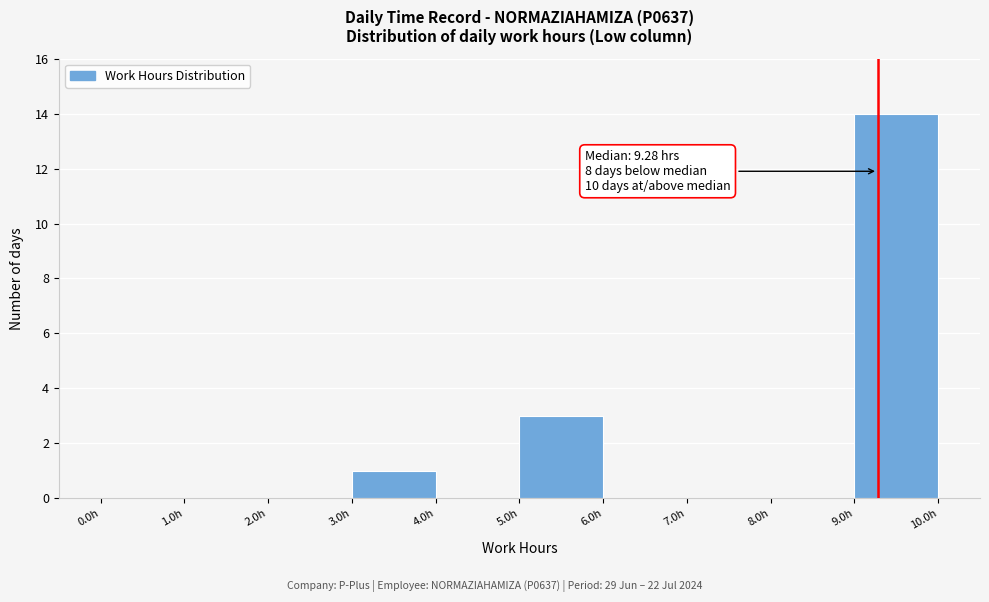

Which range on the x-axis has the tallest bar?

9 to 10